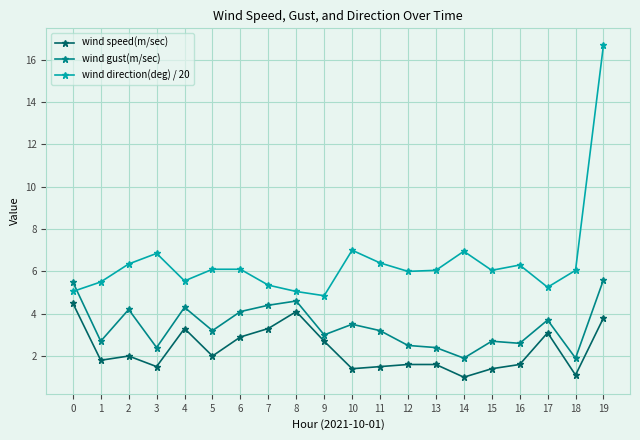

What is the spread (max minus min) of values at 12?

4.4